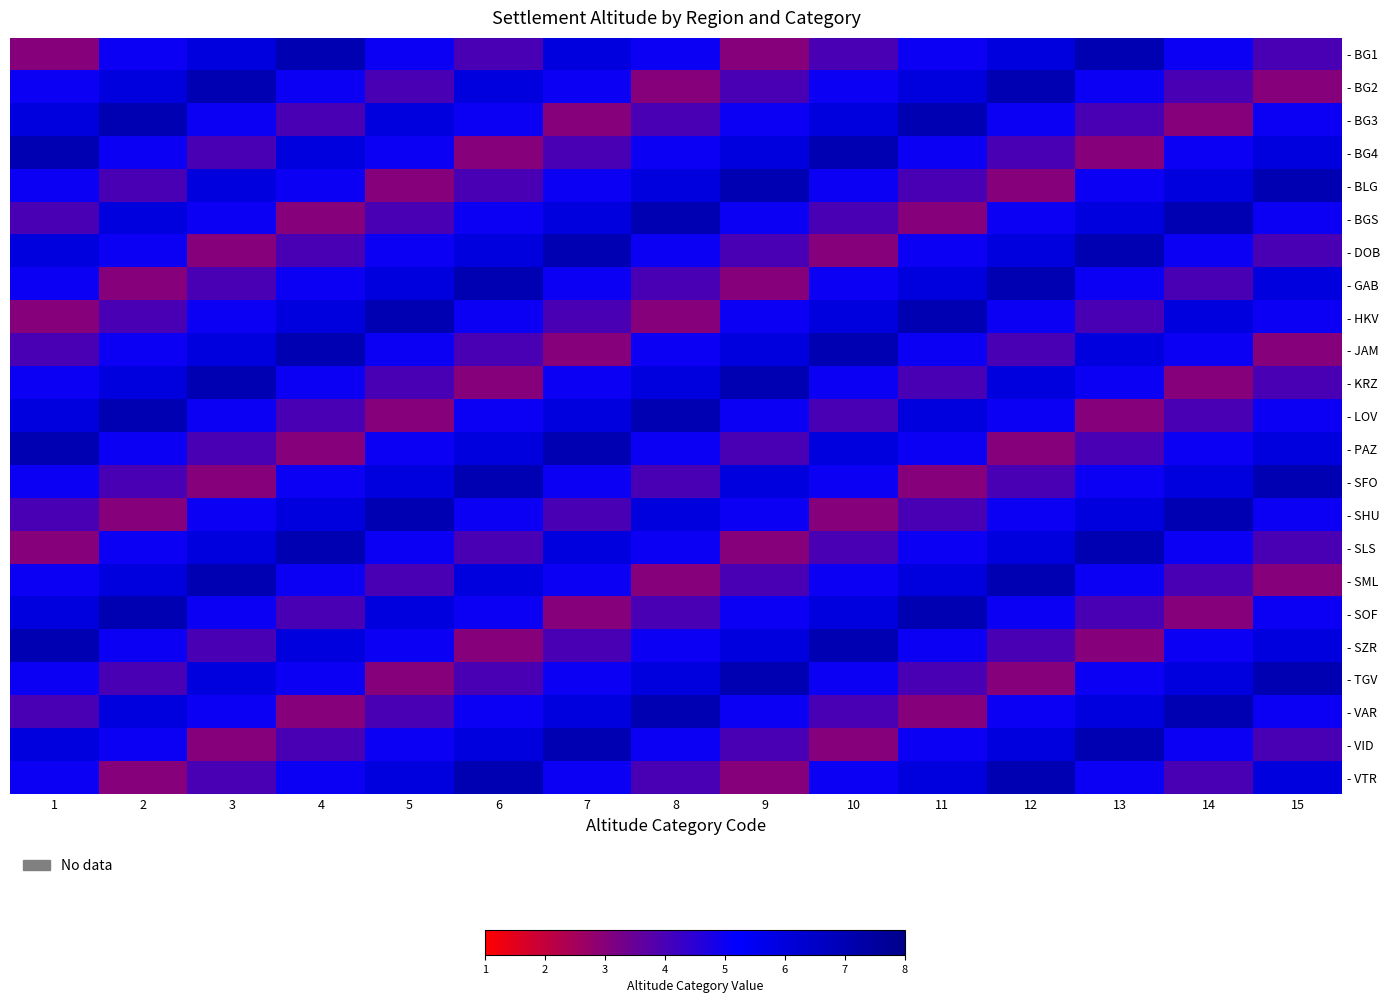

How many series are shown in this chart?

23